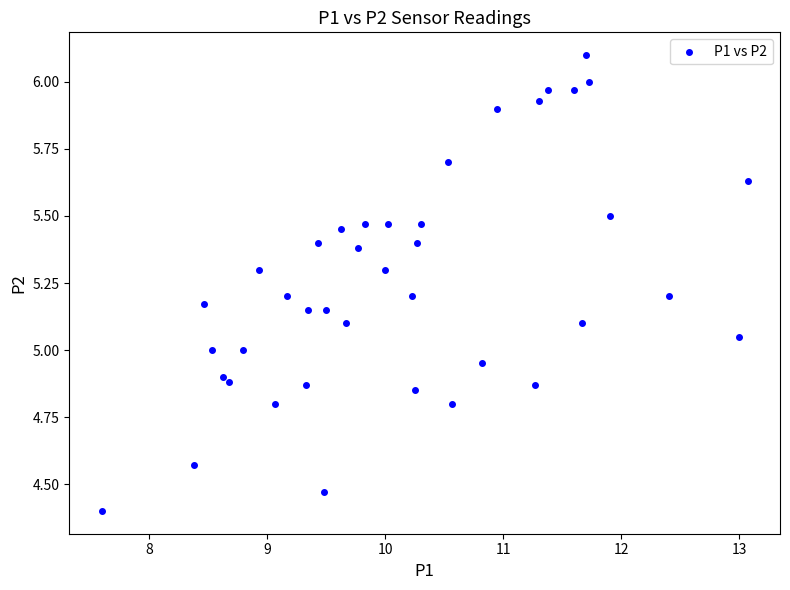

What is the range of Y values (max minus min)?

1.7